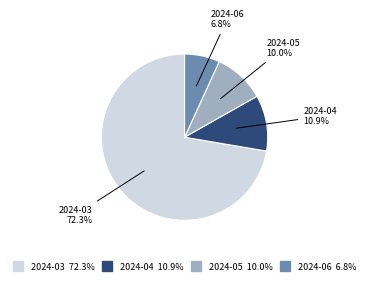

Which slice is the smallest?

2024-06